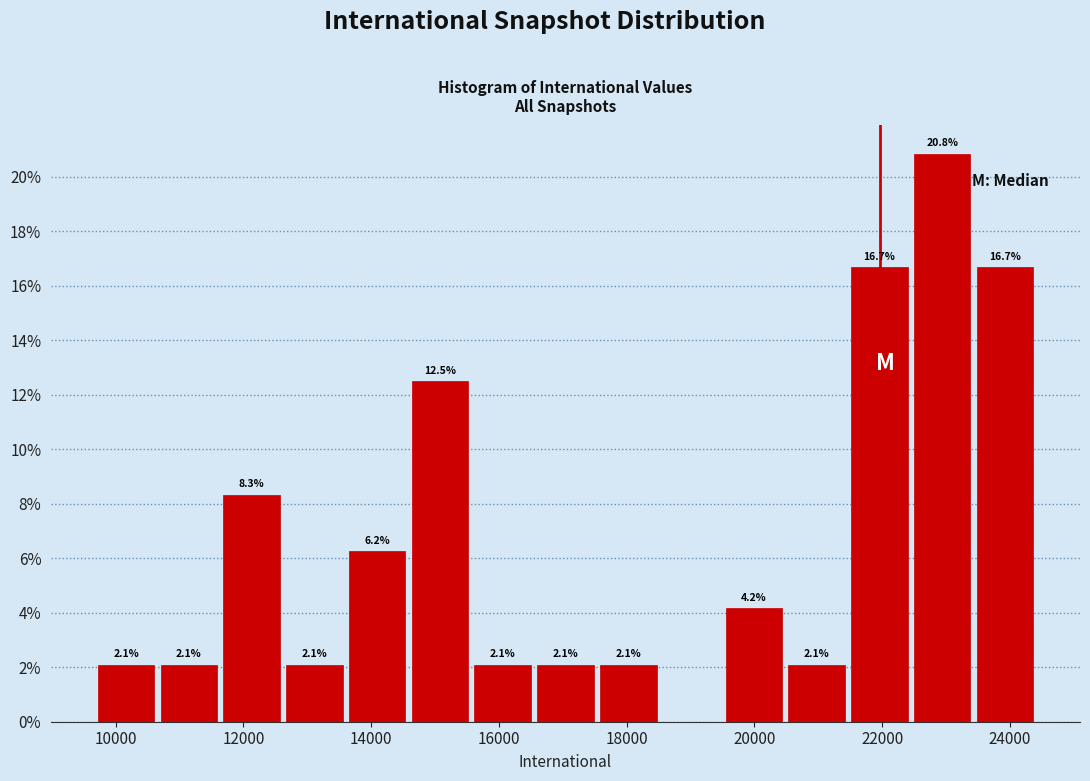

Which range on the x-axis has the tallest bar?

22400 to 23400